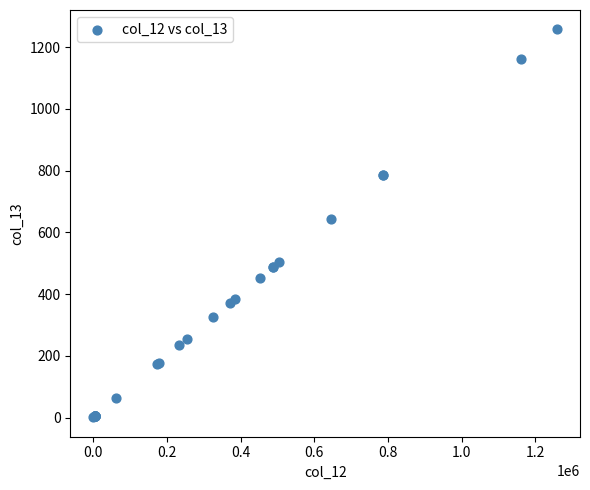

What Y value in the scatter plot is closest to 629?

644.7